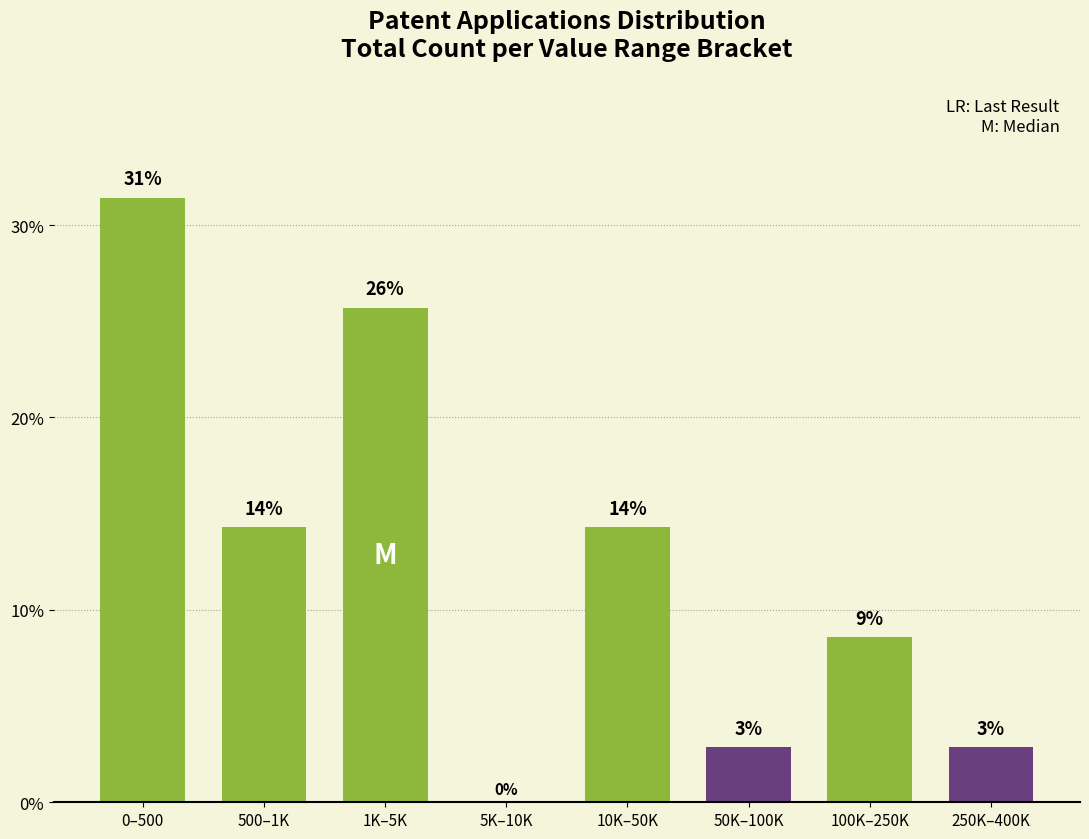

Are the bars horizontal?

No